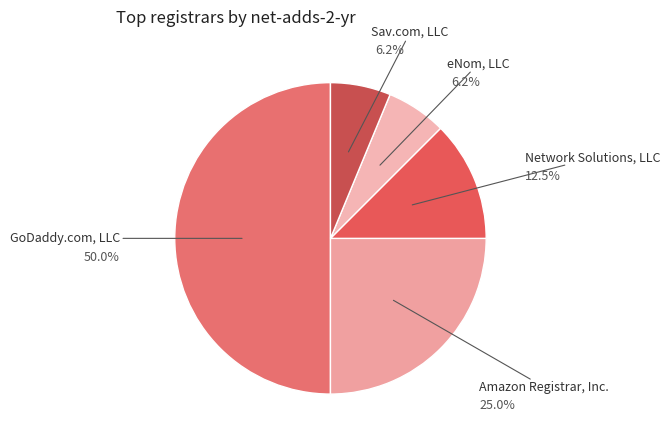

Count the number of slices in the pie.

5